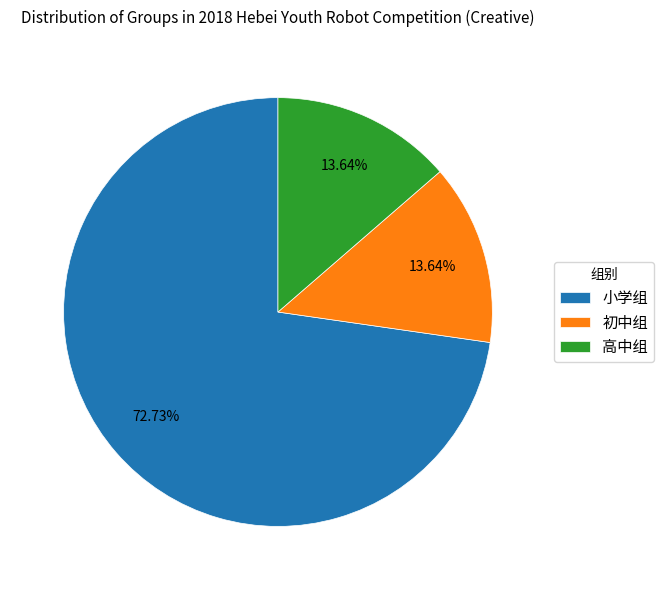

What portion of the pie excludes 小学组?

27.3%